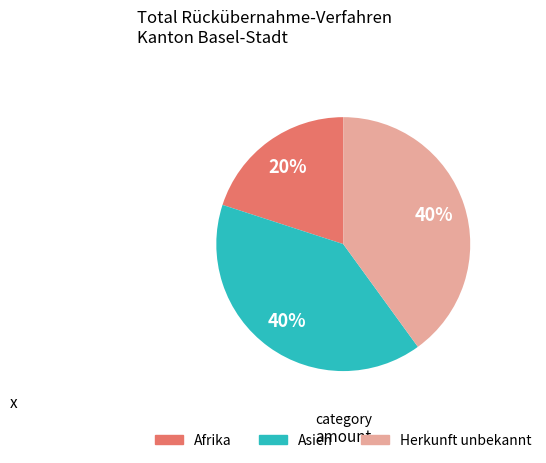

The Asien slice represents 40% of the pie. True or false?

True